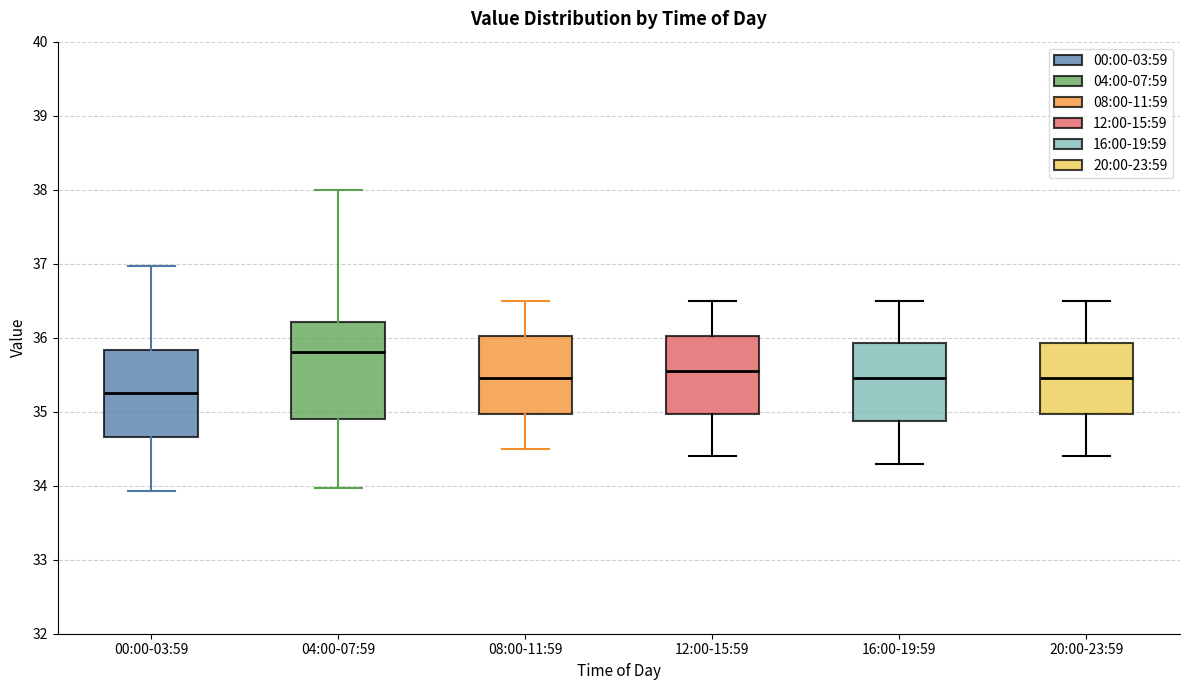

Where does the lower whisker of the box for 08:00-11:59 end on the y-axis? The values are not printed on the chart, so give them approximately, as read against the axis.

34.5